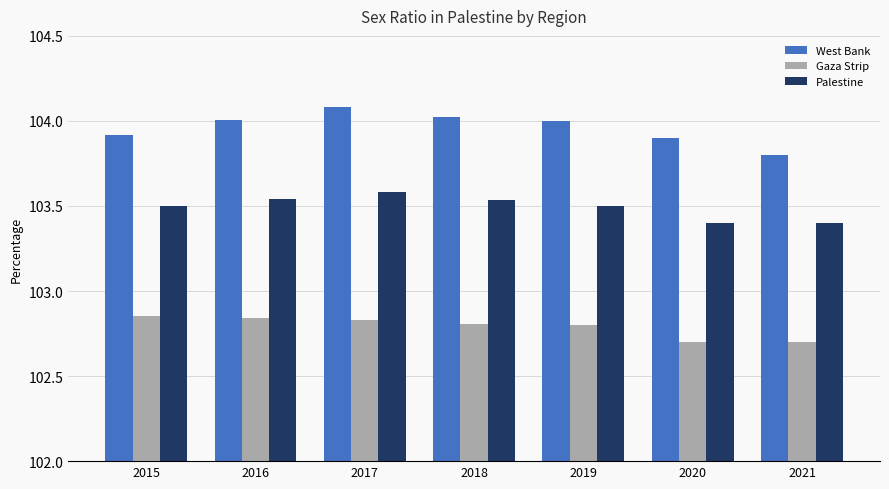

What is the value of the Palestine bar at the 7th from the left?

103.4